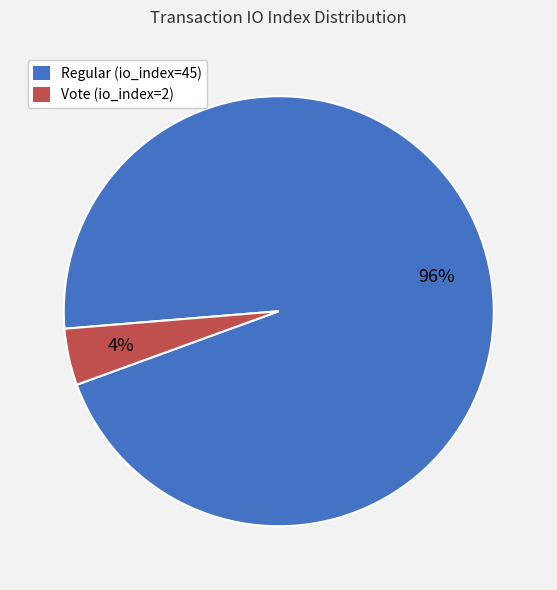

Between Regular (io_index=45) and Vote (io_index=2), which is larger?

Regular (io_index=45)